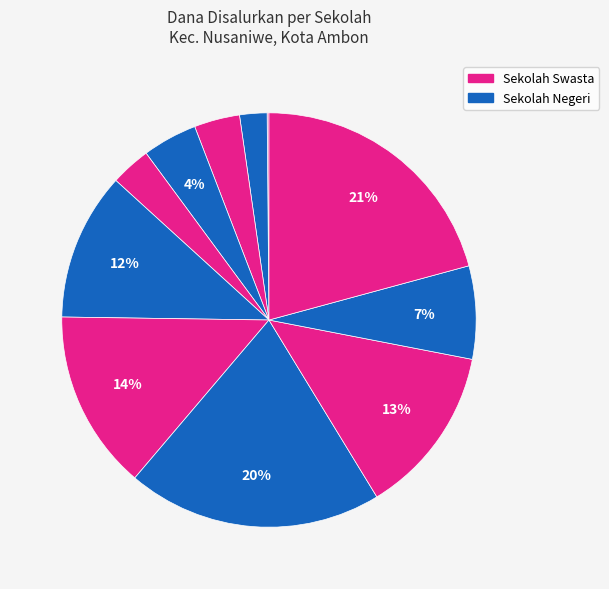

Which category has the smallest portion of the pie?

SLB ABCD LELEANI 2